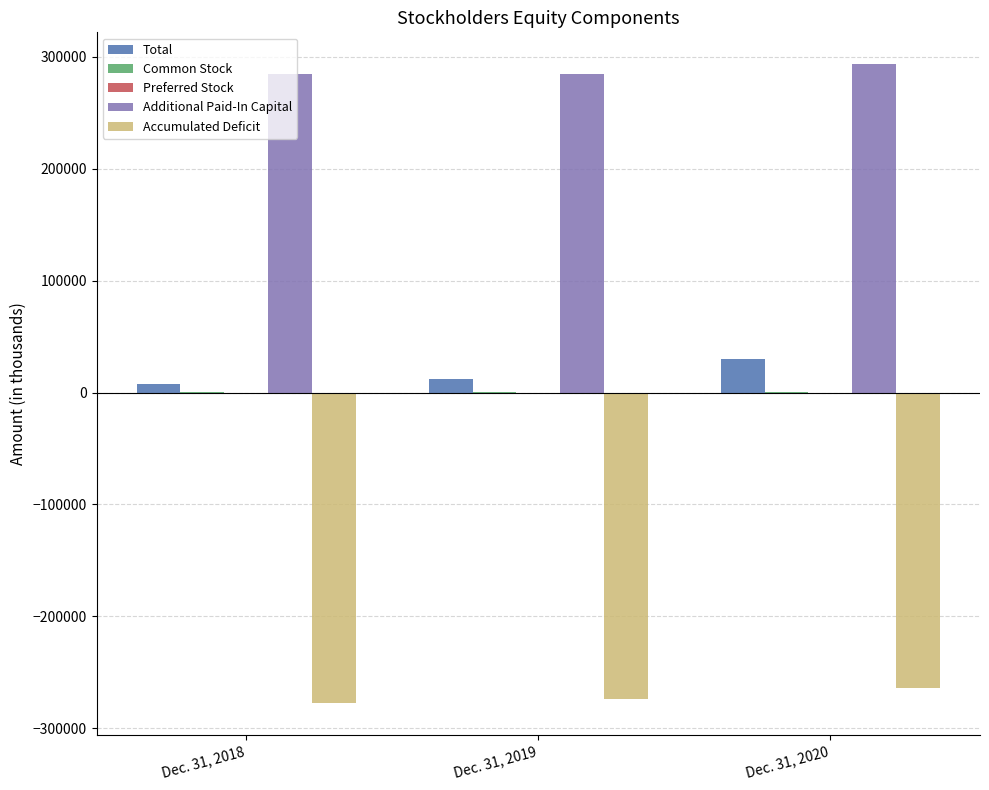

How many groups of bars are there?

3